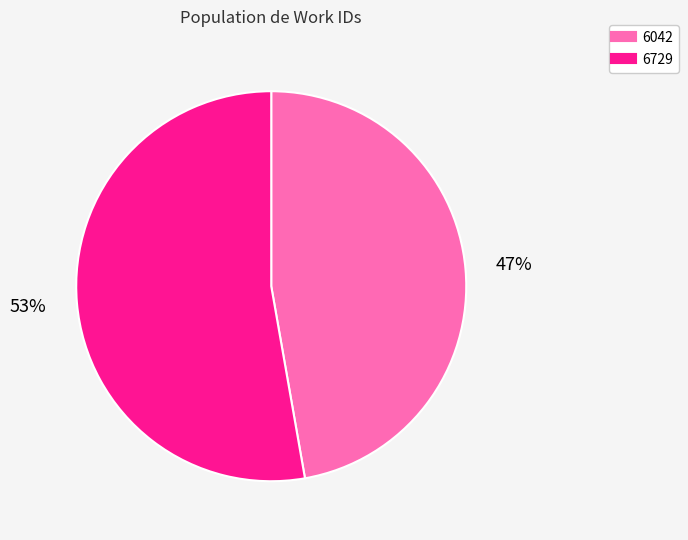

Combined, do 6729 and 6042 account for over 50%?

Yes